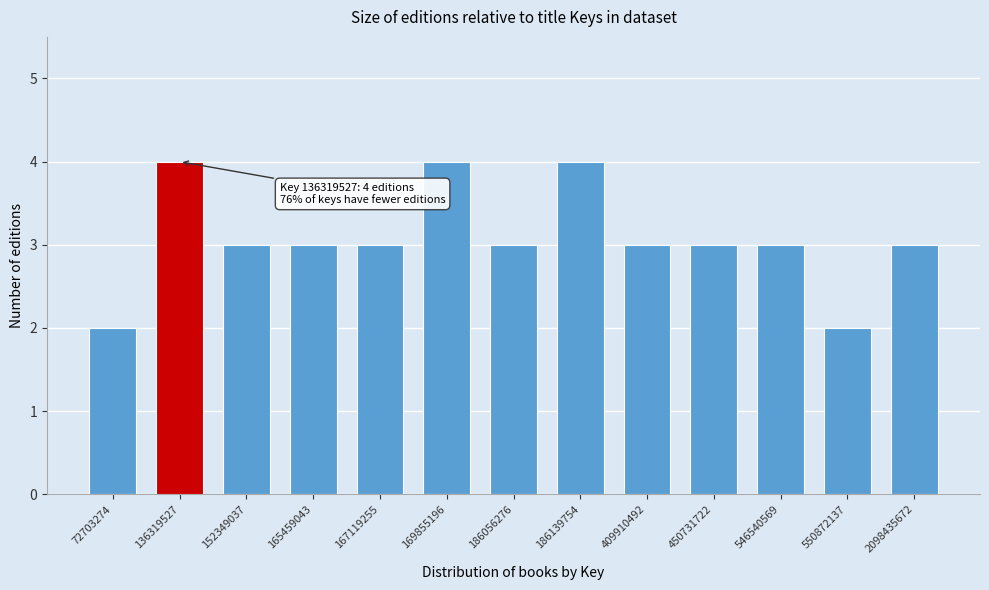

Reading right to left, transcribe all the data shown in this chart.

2098435672=3	550872137=2	546540569=3	450731722=3	409910492=3	186139754=4	186056276=3	169855196=4	167119255=3	165459043=3	152349037=3	136319527=4	72703274=2